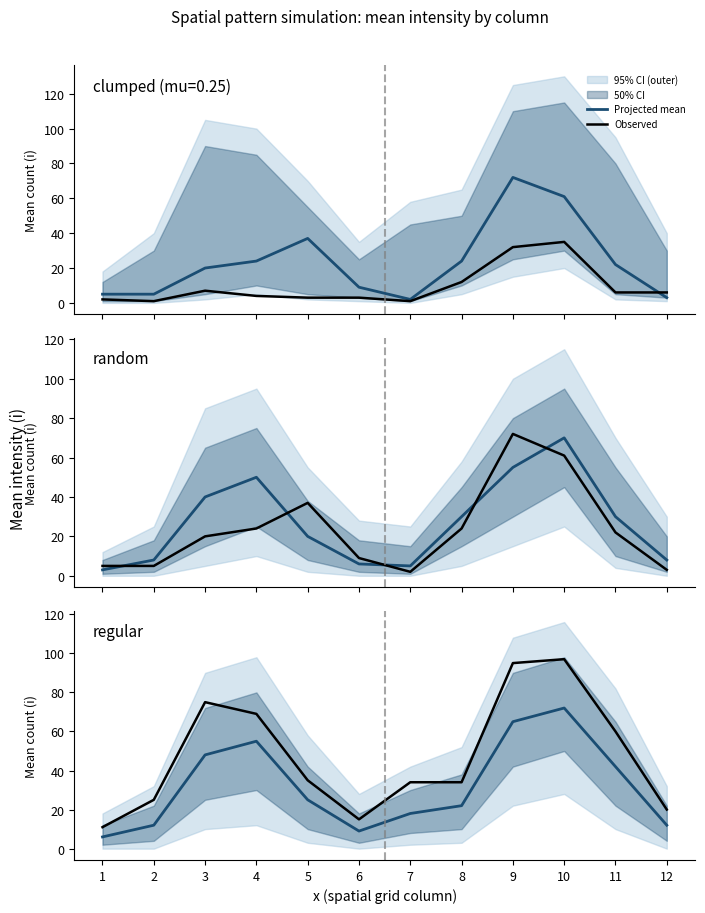

True or false: Observed and Projected mean intersect in this chart.

False